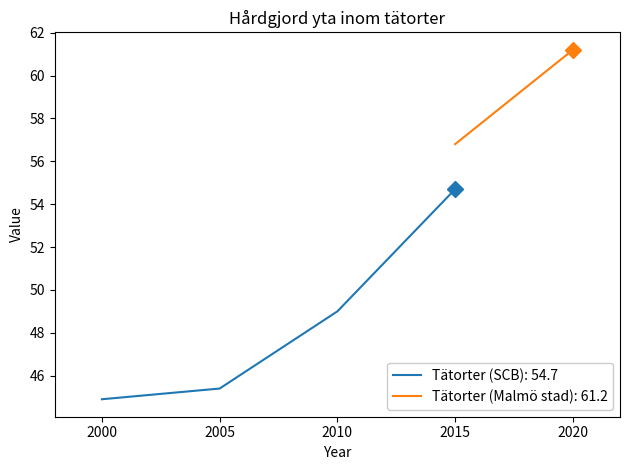

What is the minimum value shown in the chart?

44.9